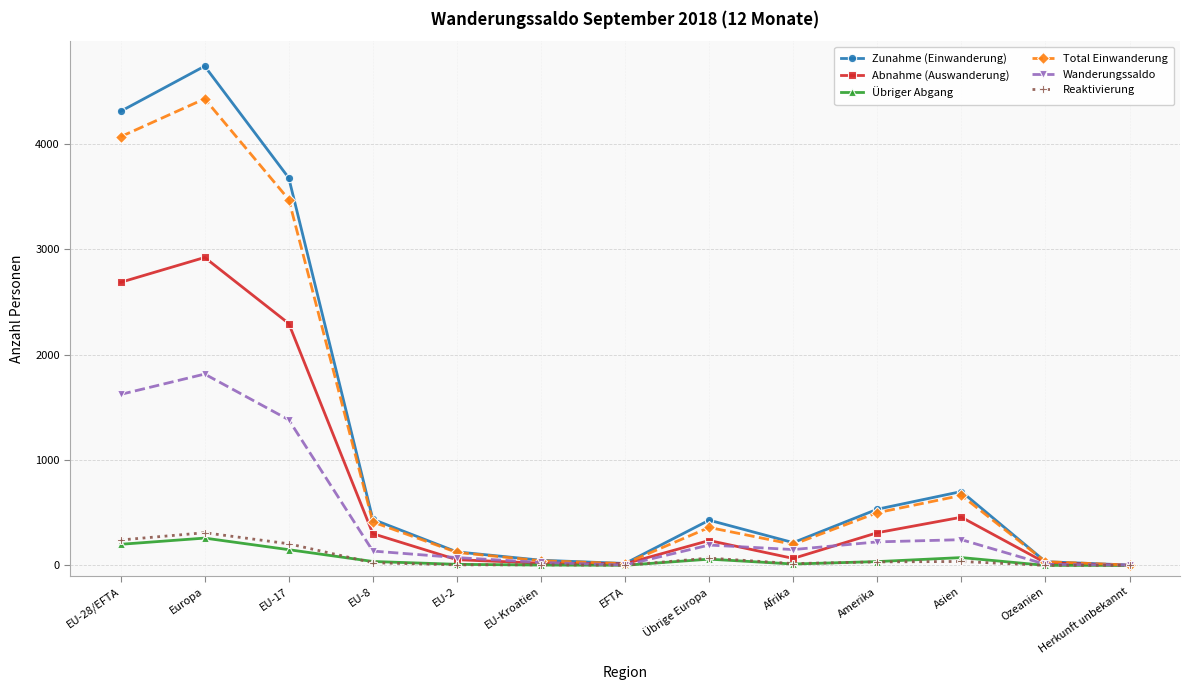

How many values in the Total Einwanderung series are below 360?

6